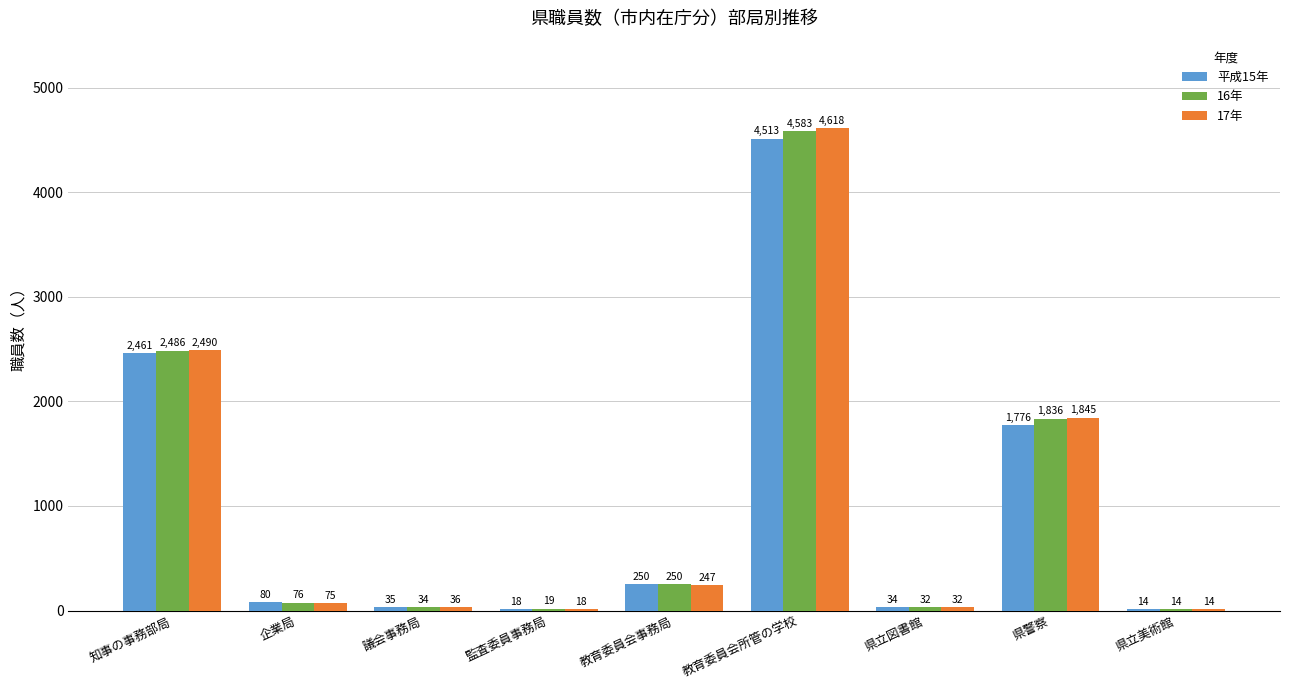

How many groups of bars are there?

9